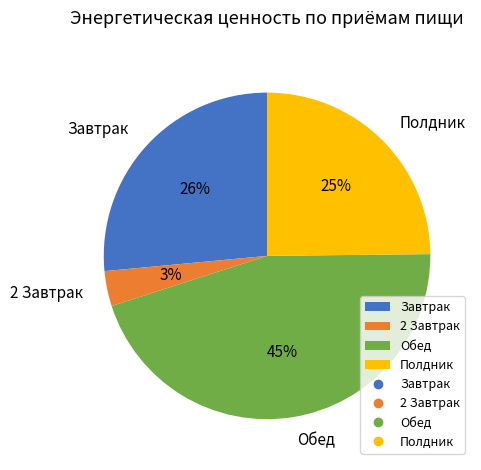

Between Завтрак and Обед, which is larger?

Обед